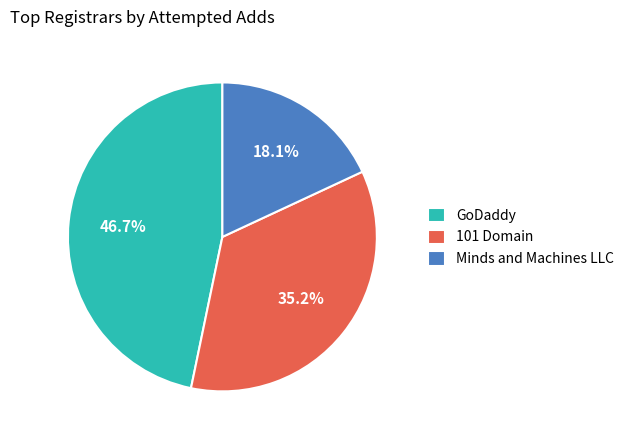

How many slices are in this pie chart?

3